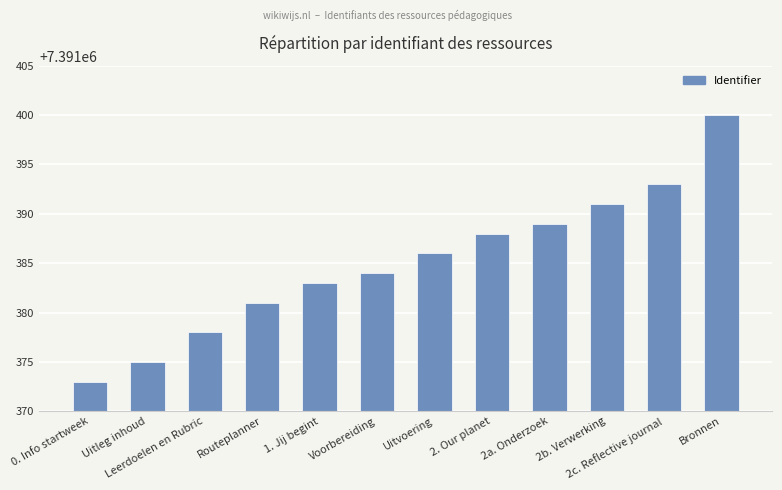

Between Uitvoering and 2c. Reflective journal, which is larger?

2c. Reflective journal